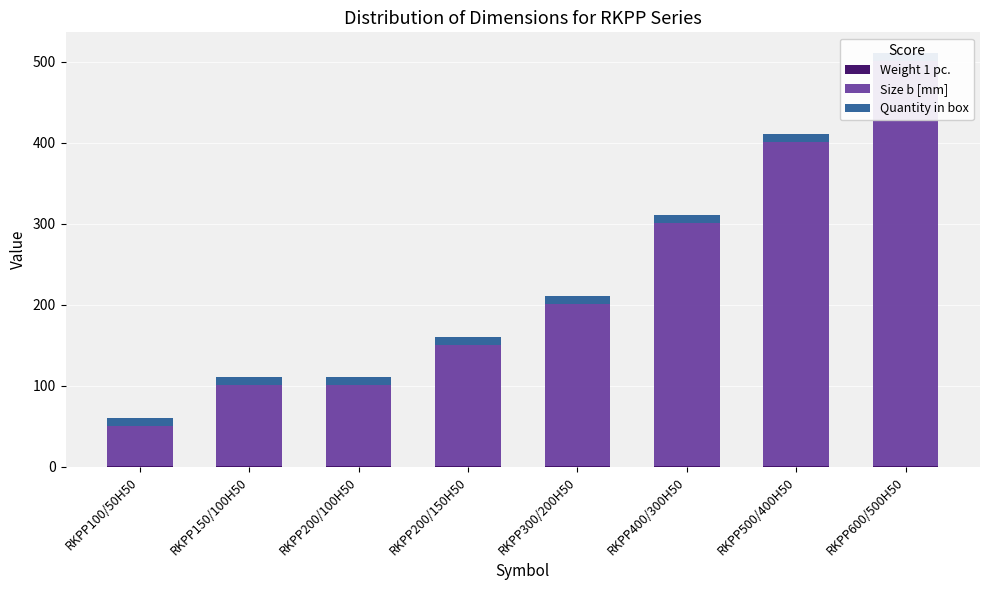

What are all the series names shown in the legend?

Weight 1 pc., Size b [mm], Quantity in box